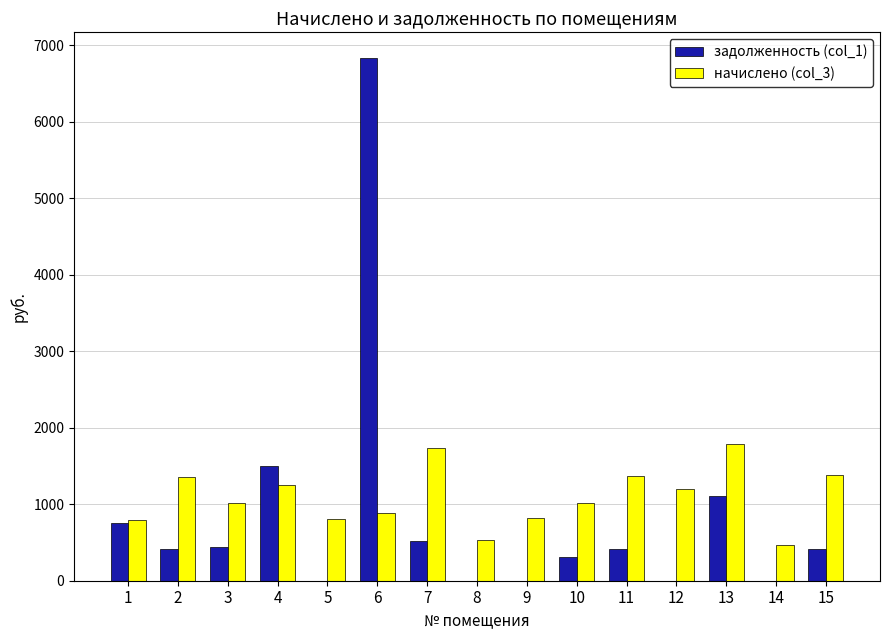

What is the sum of the начислено (col_3) values at 10 and 5?

1821.2